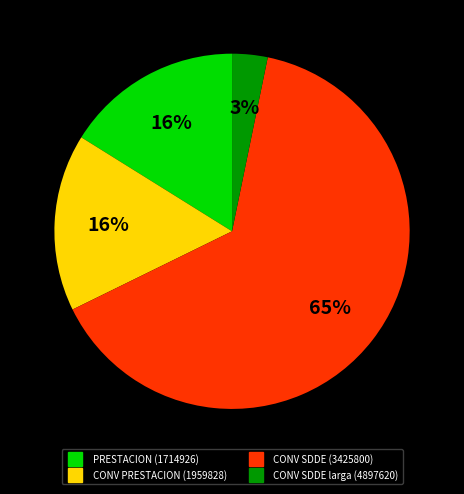

Is there any slice that represents more than half of the pie?

Yes